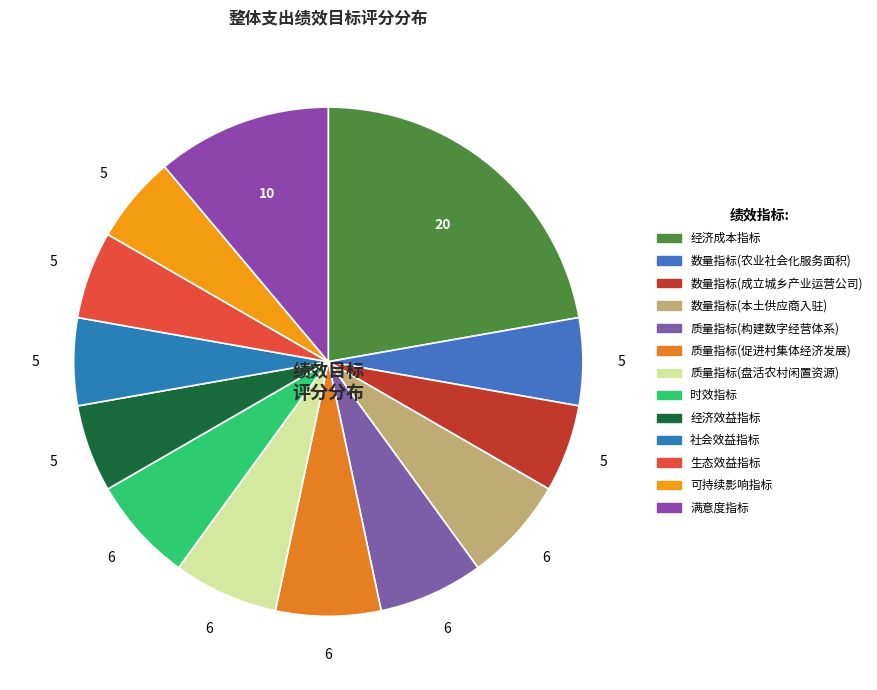

What portion of the pie excludes 生态效益指标?

94.4%